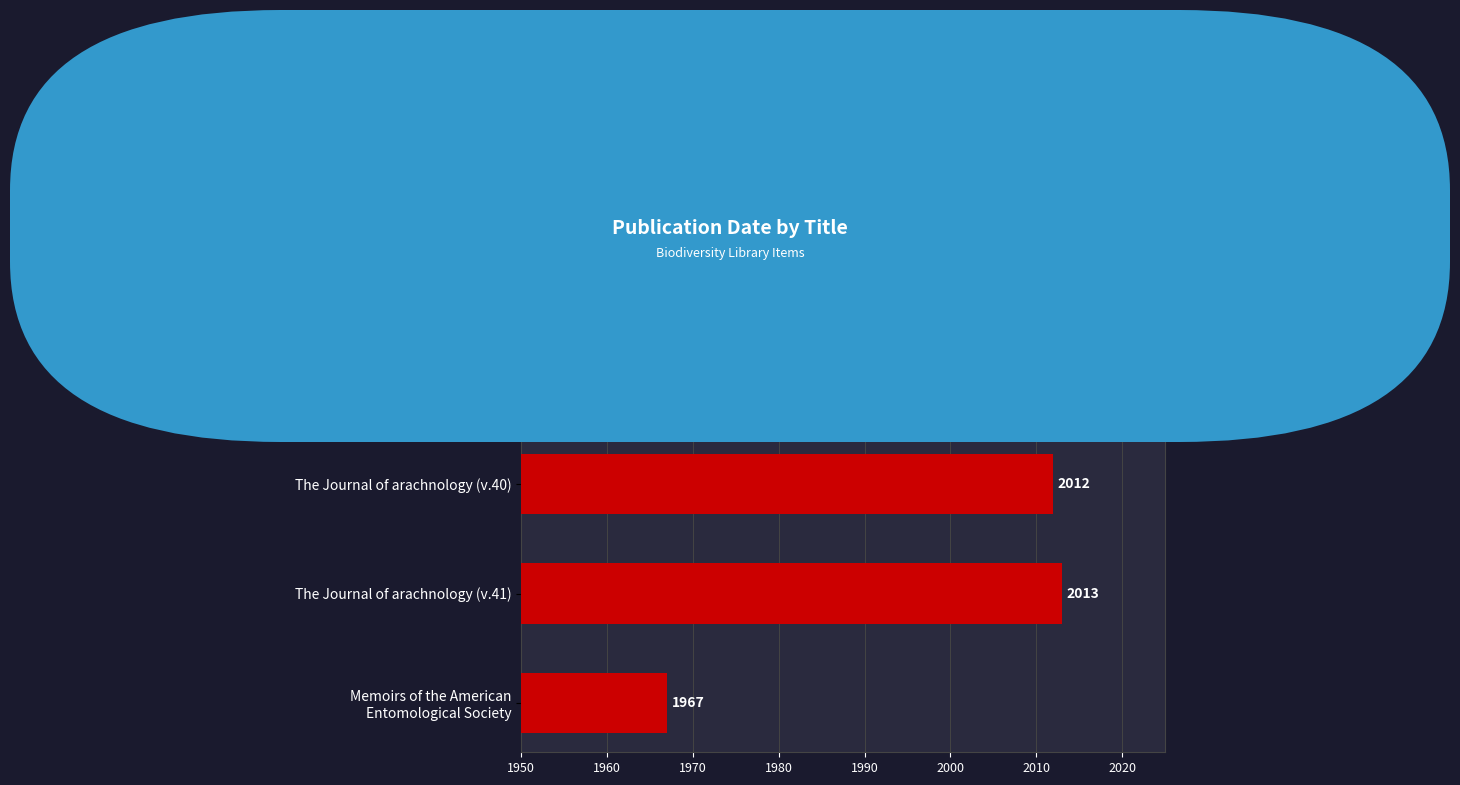

At which label is the value closest to 1990?

The Journal of arachnology (v.40)